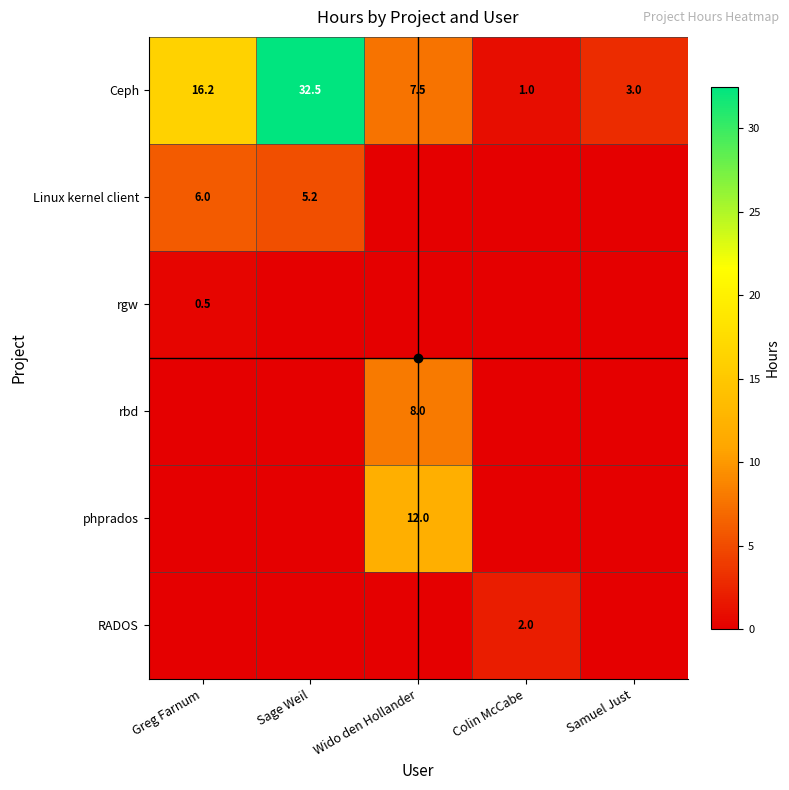

What is the difference between the highest and lowest values at Colin McCabe?

2.0